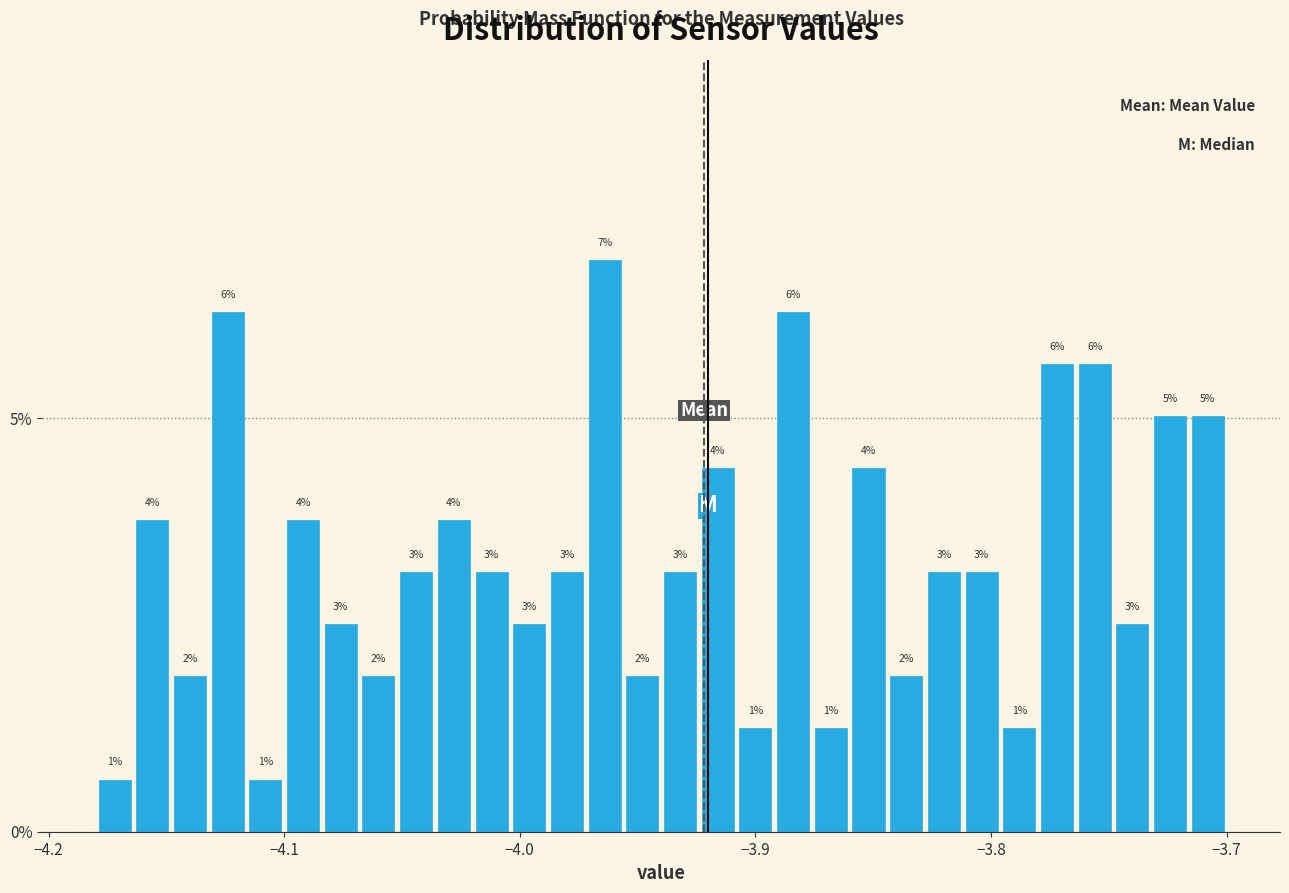

Around what value on the x-axis is the tallest bar? Give the approximate position of its centre, as read against the axis.

-3.96